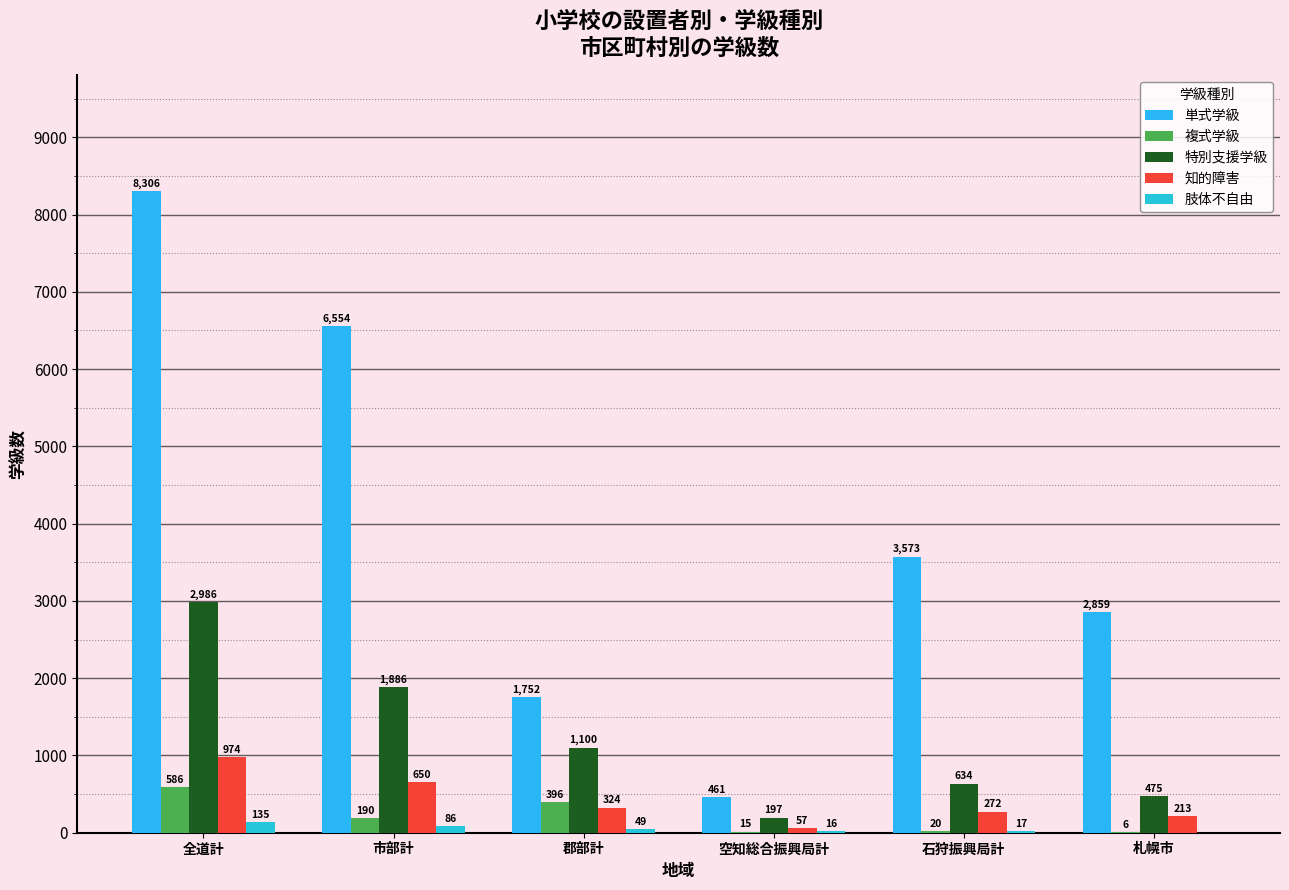

Which series has the widest spread of values?

単式学級